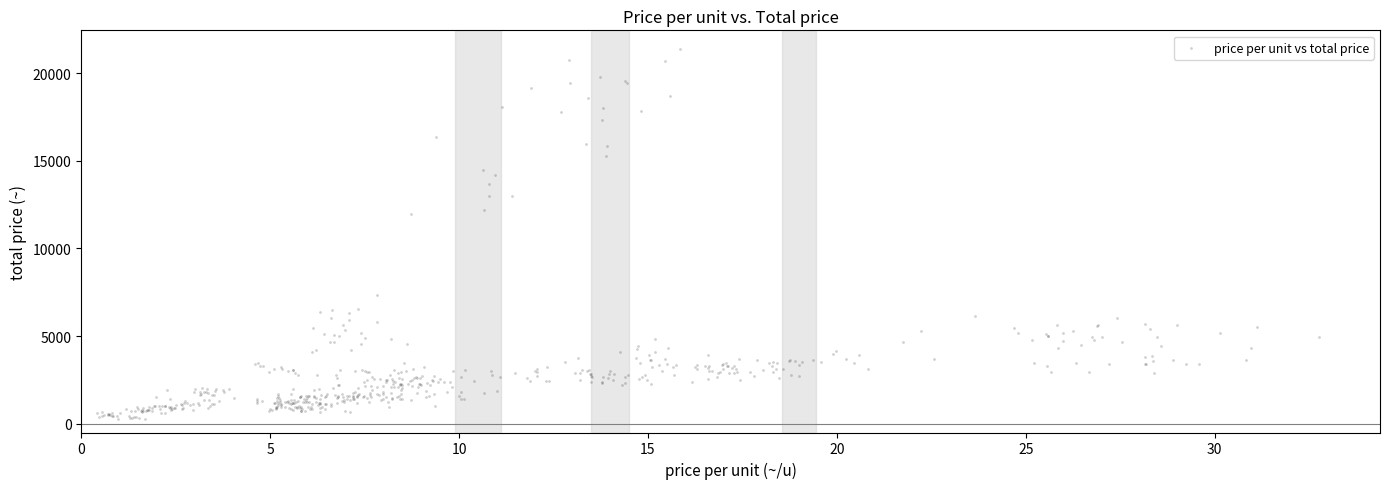

What Y value in the scatter plot is closest to 10817?

11953.7